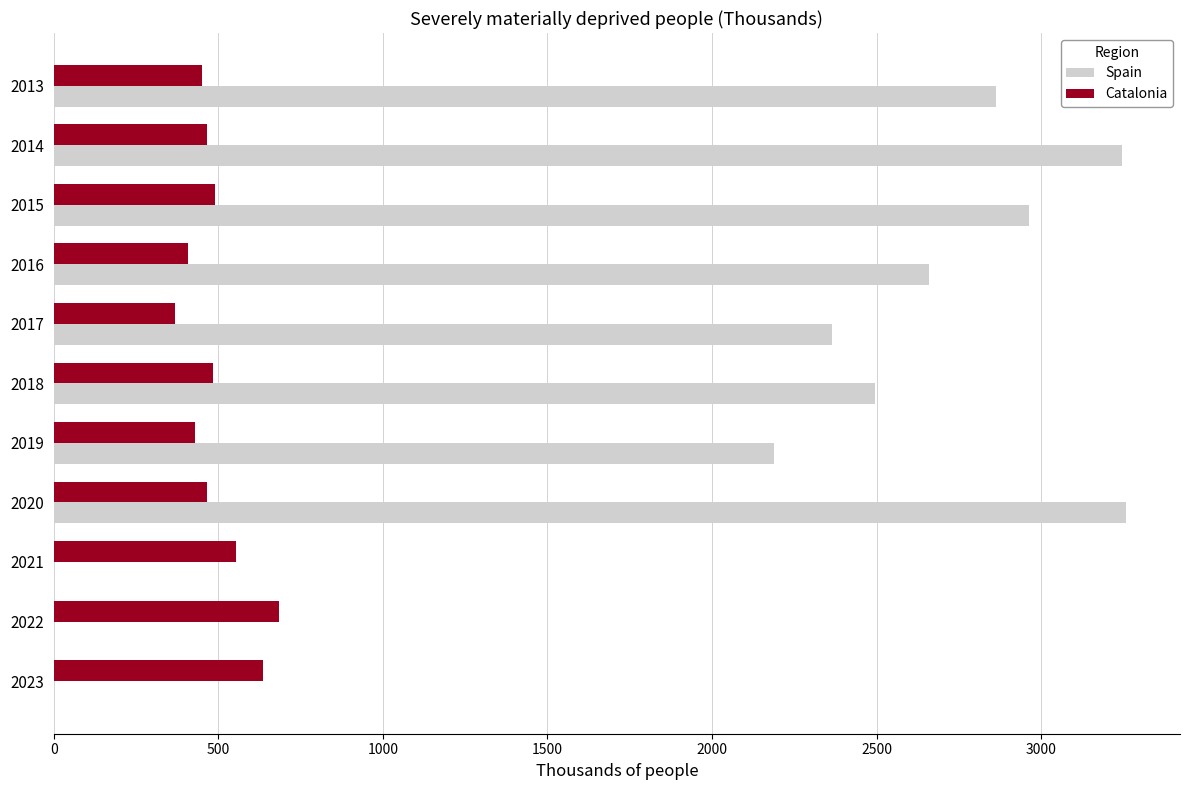

Which series has the largest total across all categories?

Spain